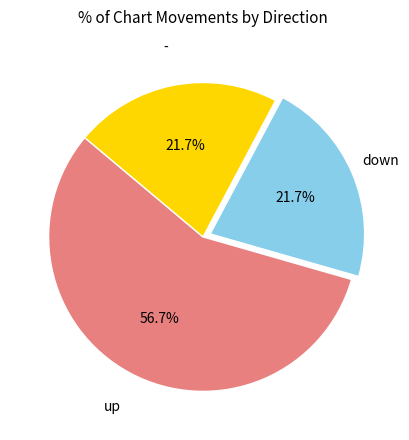

Is there any slice that represents more than half of the pie?

Yes